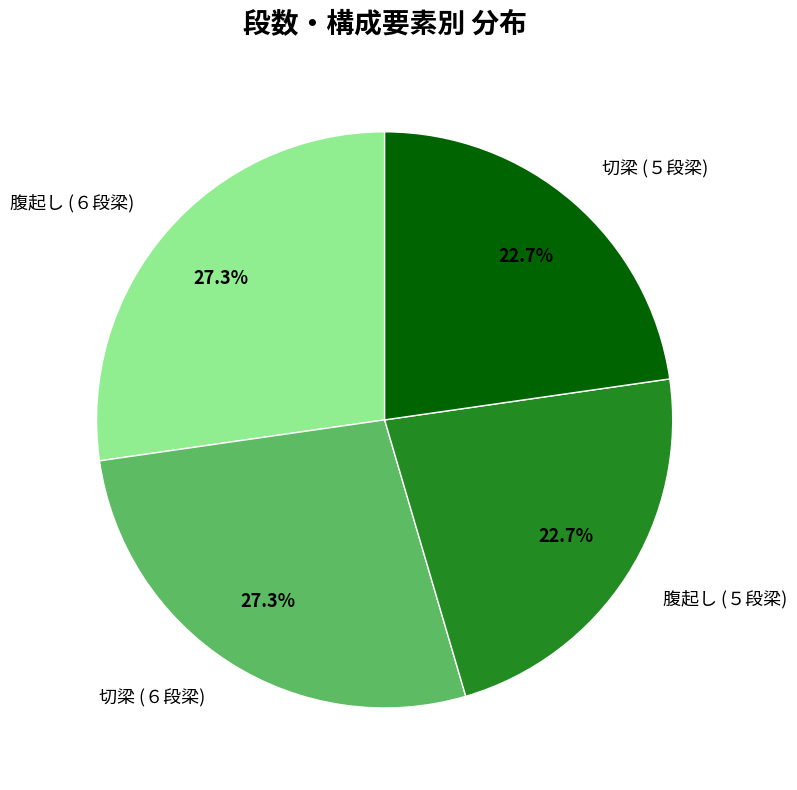

Does 切梁 (５段梁) represent more than half of the total?

No